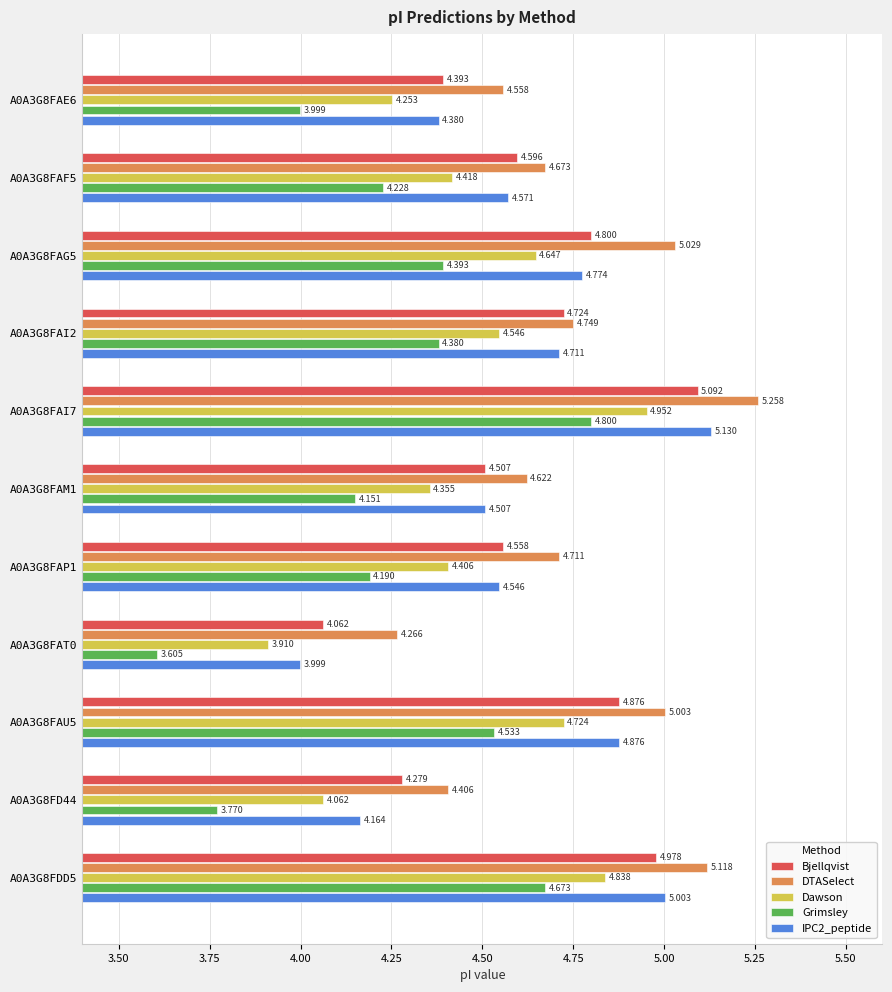

Is the value of Dawson at A0A3G8FAE6 greater than the value of Bjellqvist at A0A3G8FAF5?

No